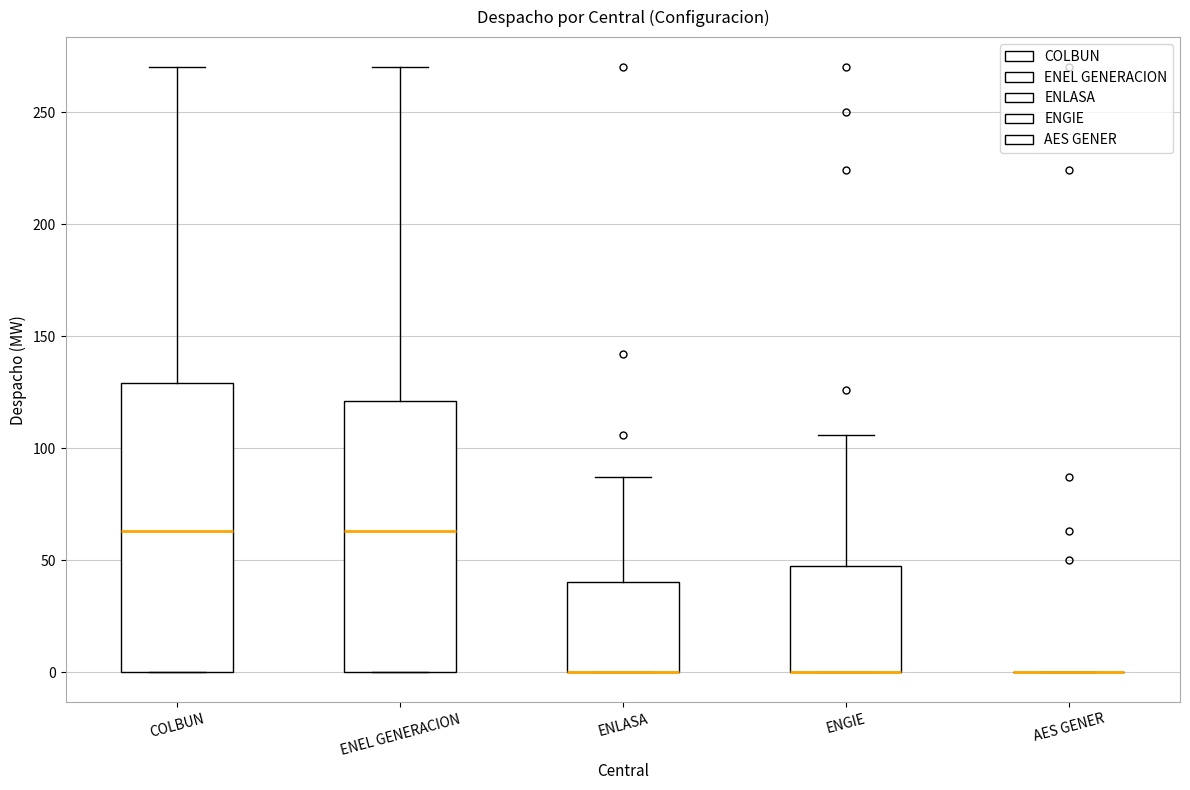

Where does the median line of the box for ENEL GENERACION sit on the y-axis? The values are not printed on the chart, so give them approximately, as read against the axis.

65